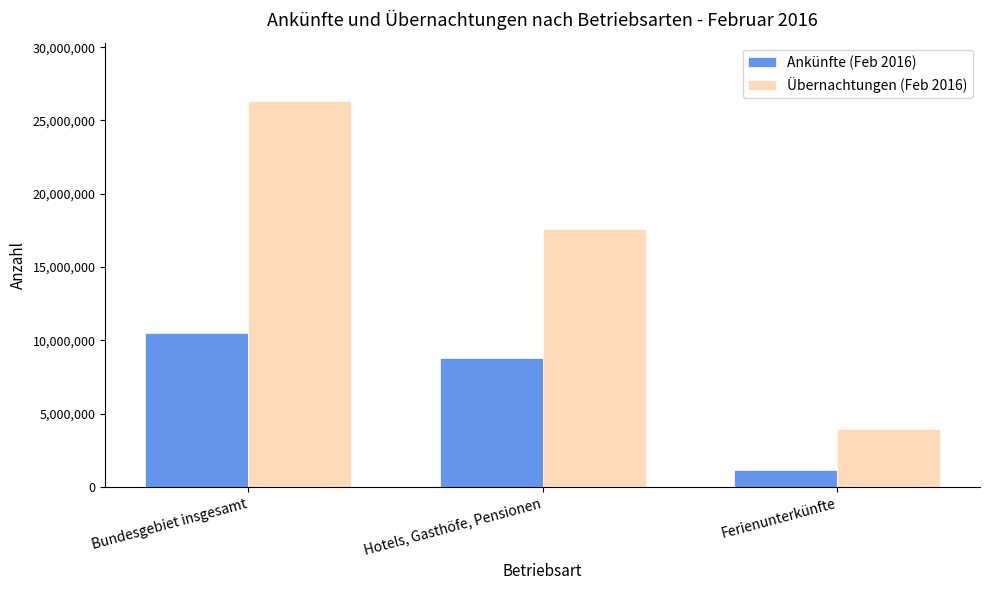

List the series in order of their peak value, lowest first.

Ankünfte (Feb 2016), Übernachtungen (Feb 2016)